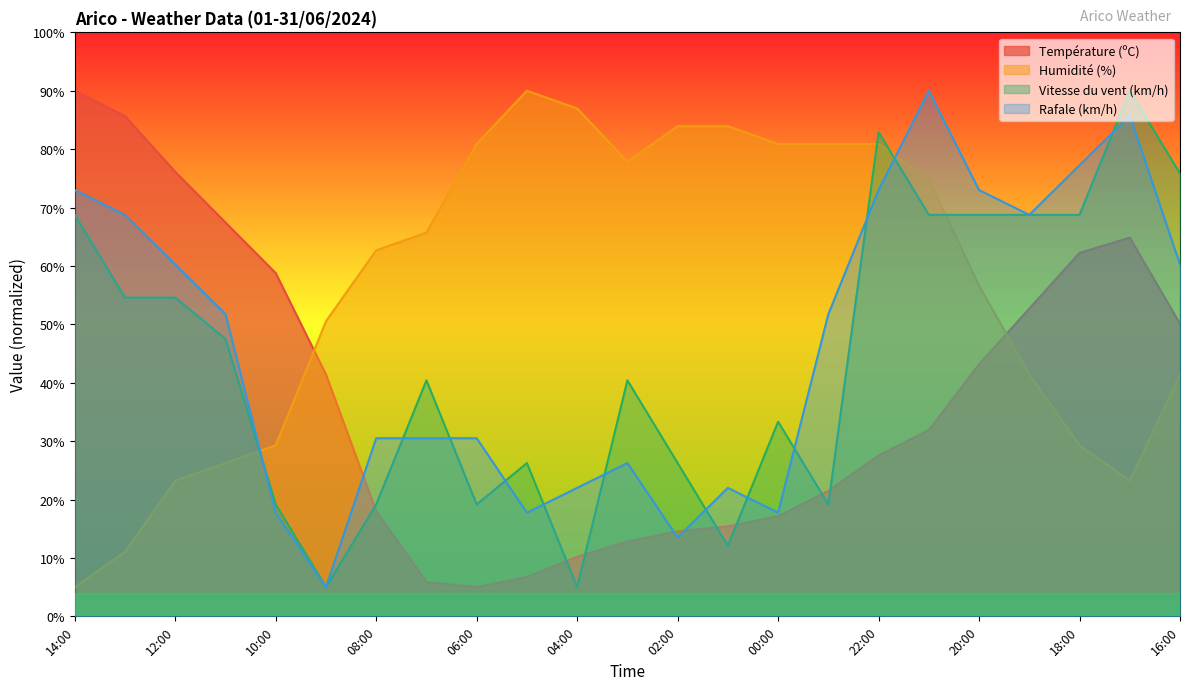

In Humidité (%), how many points are lower than both neighbors (excluding endpoints)?

2